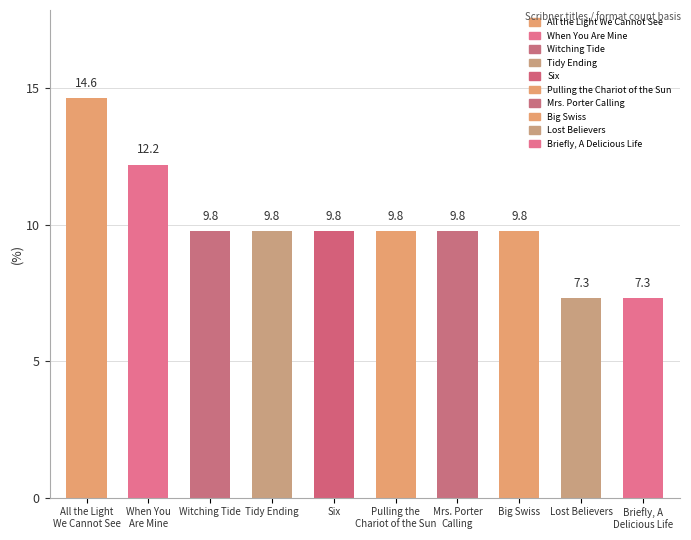

How many values are below 9?

2